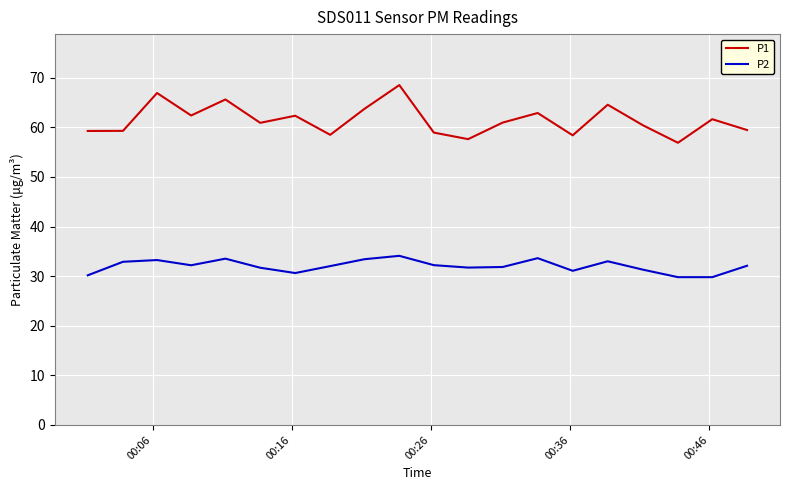

Rank the series by their maximum value, from highest to lowest.

P1, P2